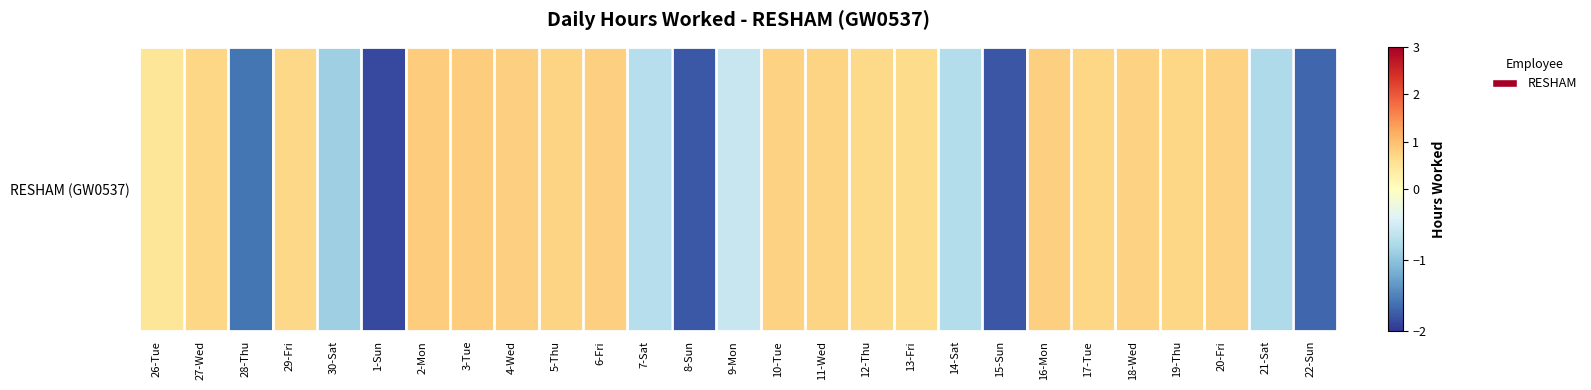

What is the difference between the values at 18-Wed and 26-Tue?

0.3